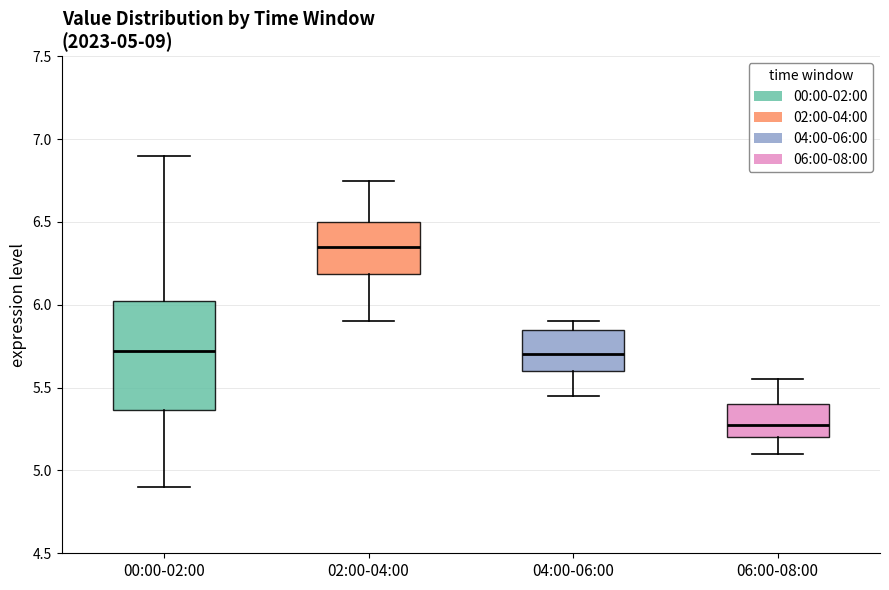

Comparing the boxes themselves (not the whiskers), which one is the tallest?

00:00-02:00